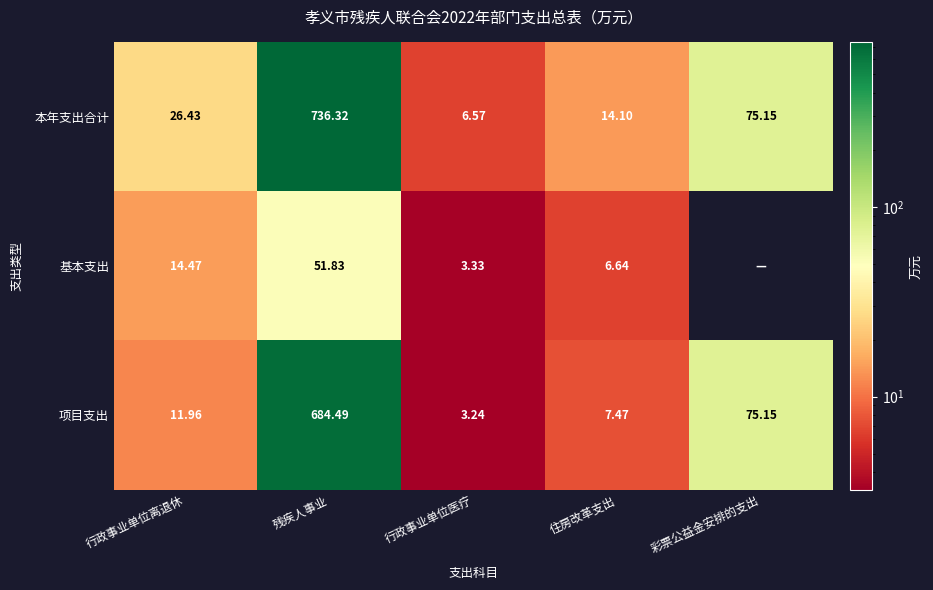

Rank the series at 住房改革支出 from highest to lowest value.

本年支出合计, 项目支出, 基本支出